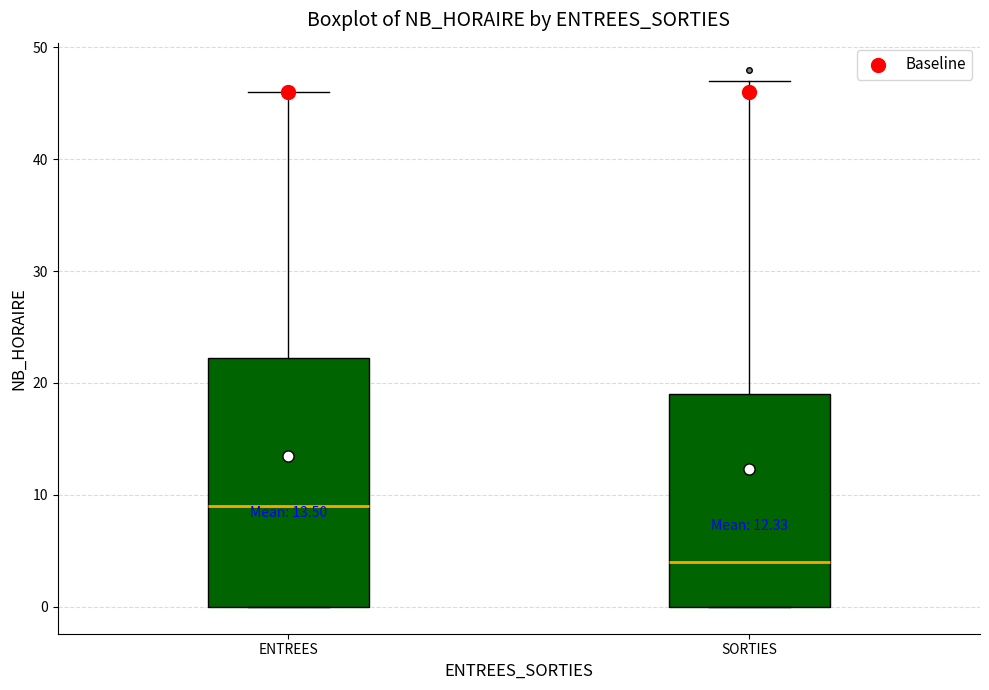

Comparing the boxes themselves (not the whiskers), which one is the tallest?

ENTREES